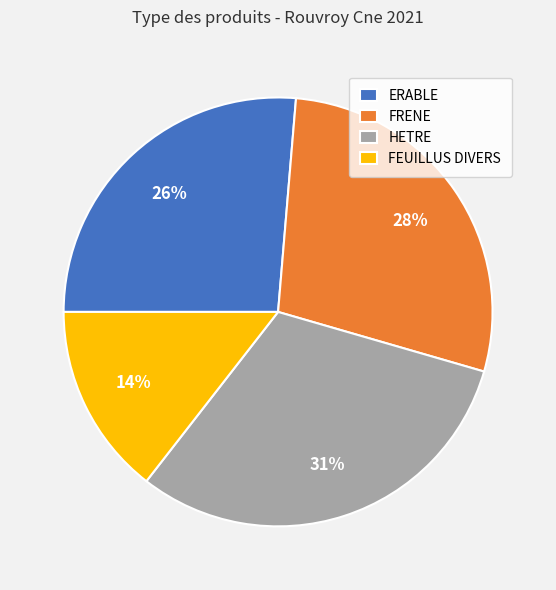

Does FEUILLUS DIVERS represent more than half of the total?

No